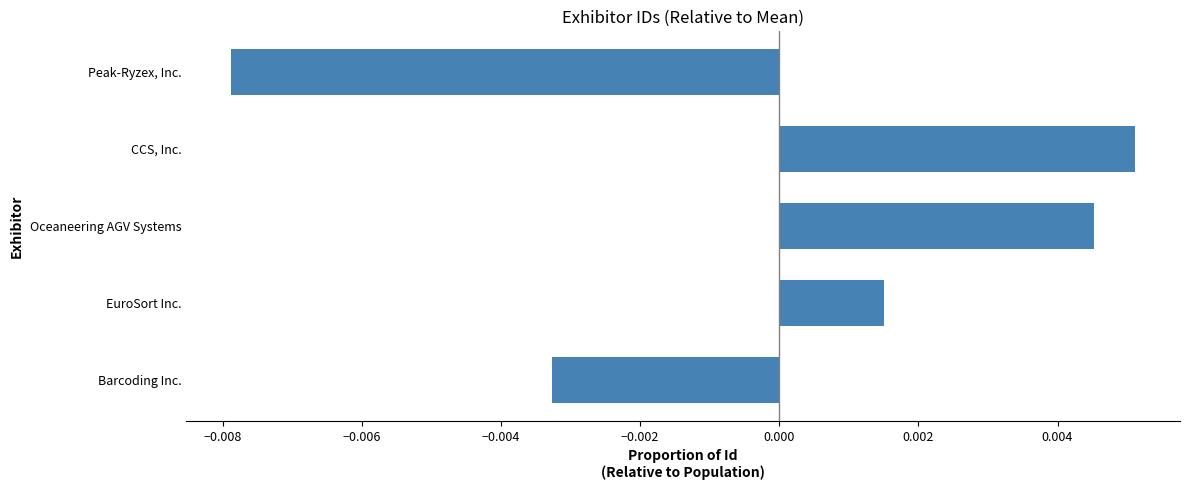

Does the chart contain any negative values?

Yes